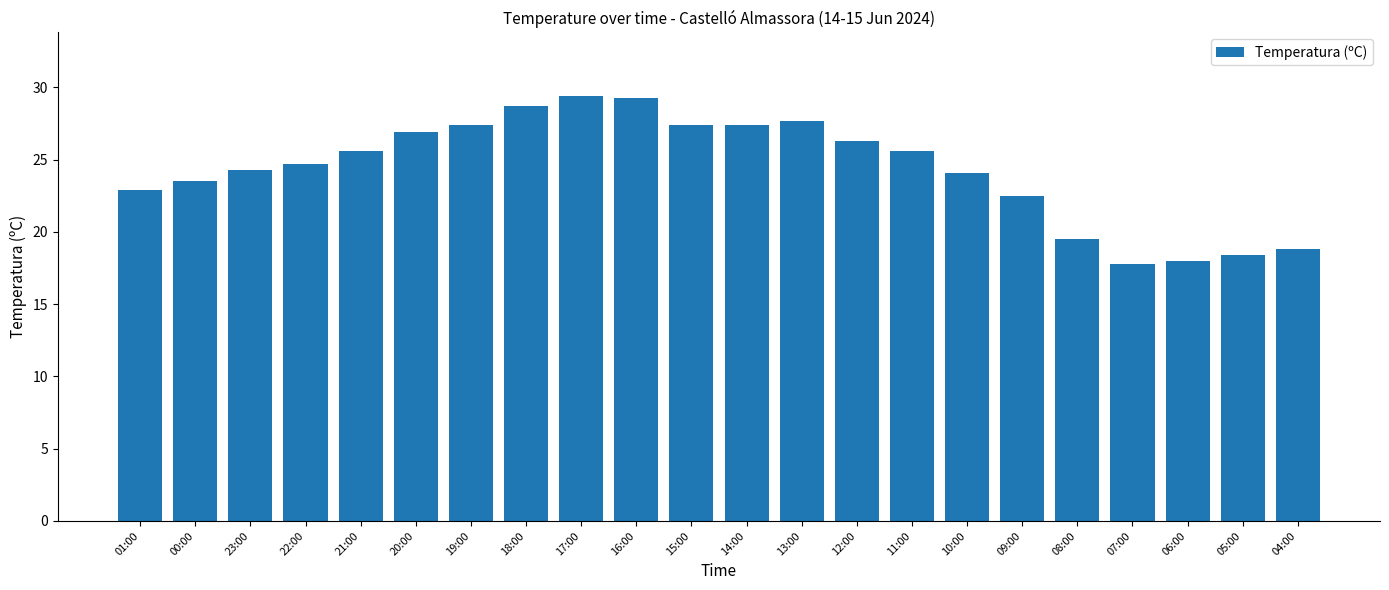

What is the greatest value displayed?

29.4